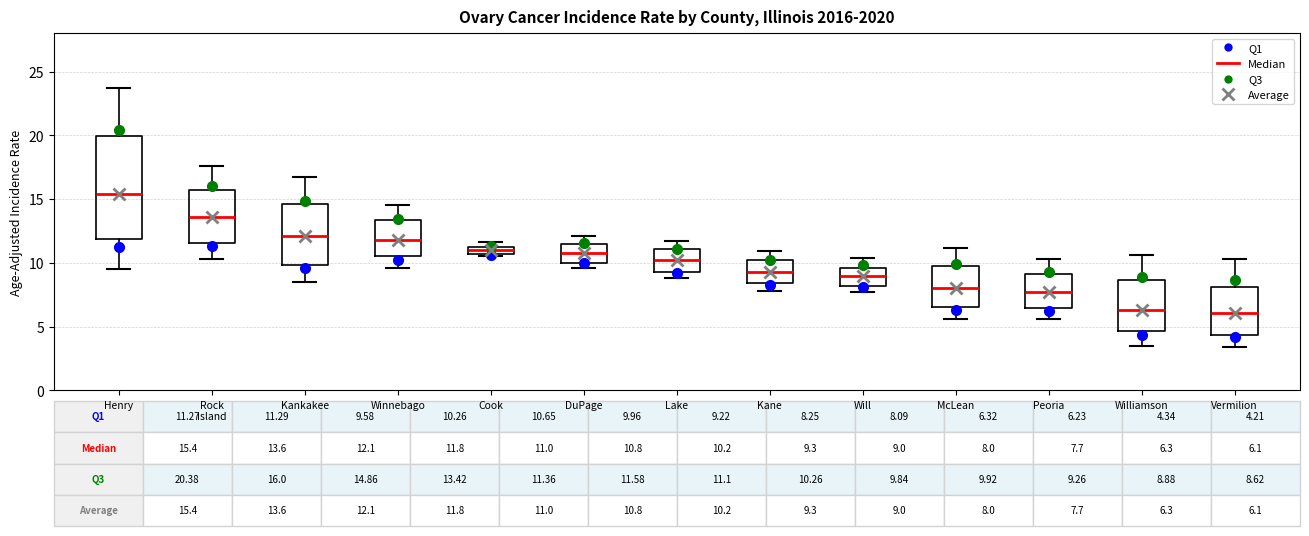

Comparing the boxes themselves (not the whiskers), which one is the tallest?

Henry